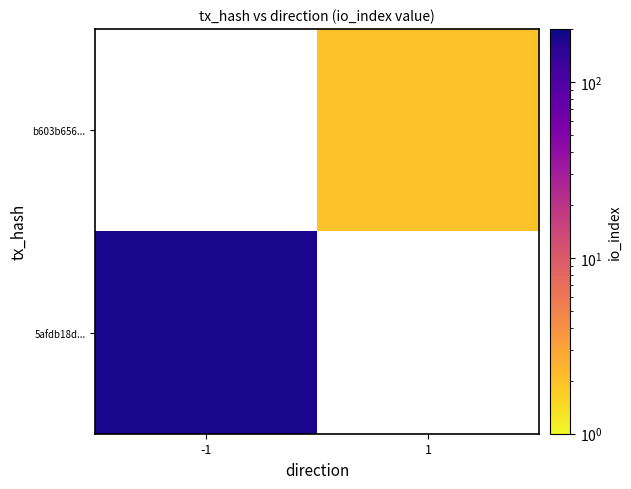

How many series are shown in this chart?

2